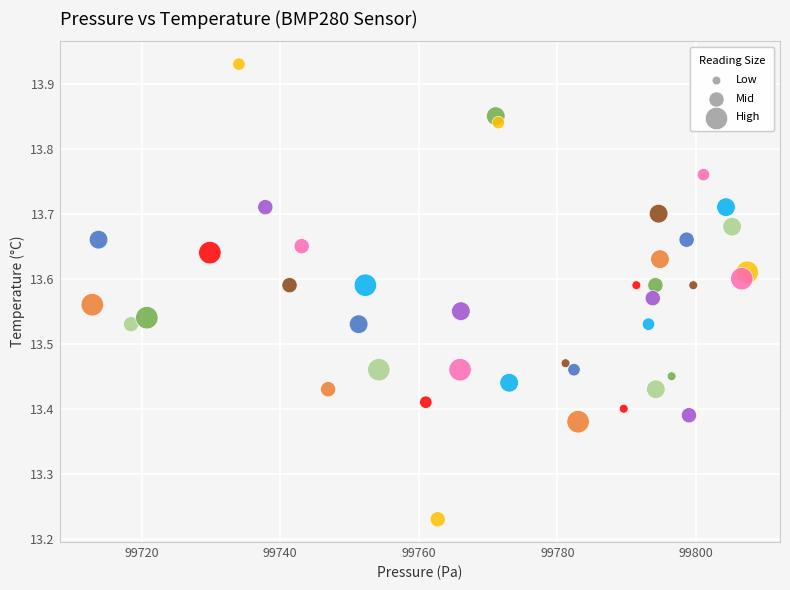

What is the range of X values (max minus min)?

94.5